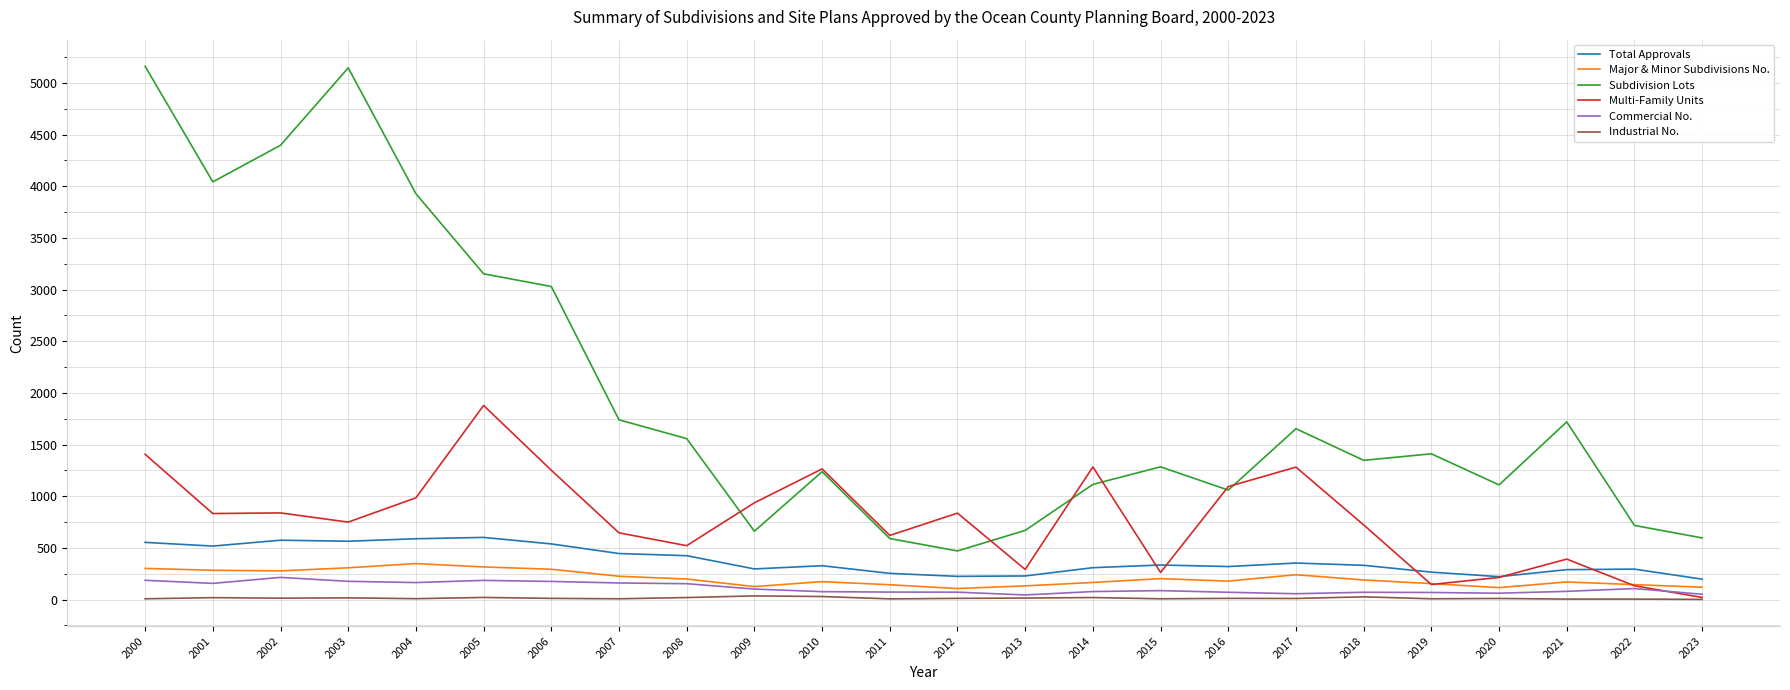

Between 2013 and 2019, which series saw the biggest shift?

Subdivision Lots